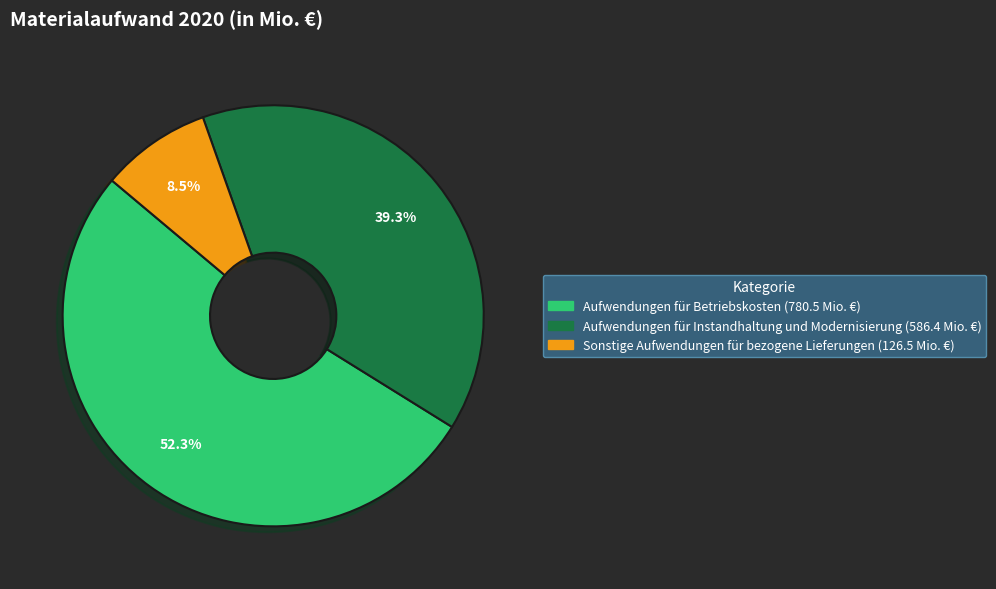

What is the majority slice?

Aufwendungen für Betriebskosten